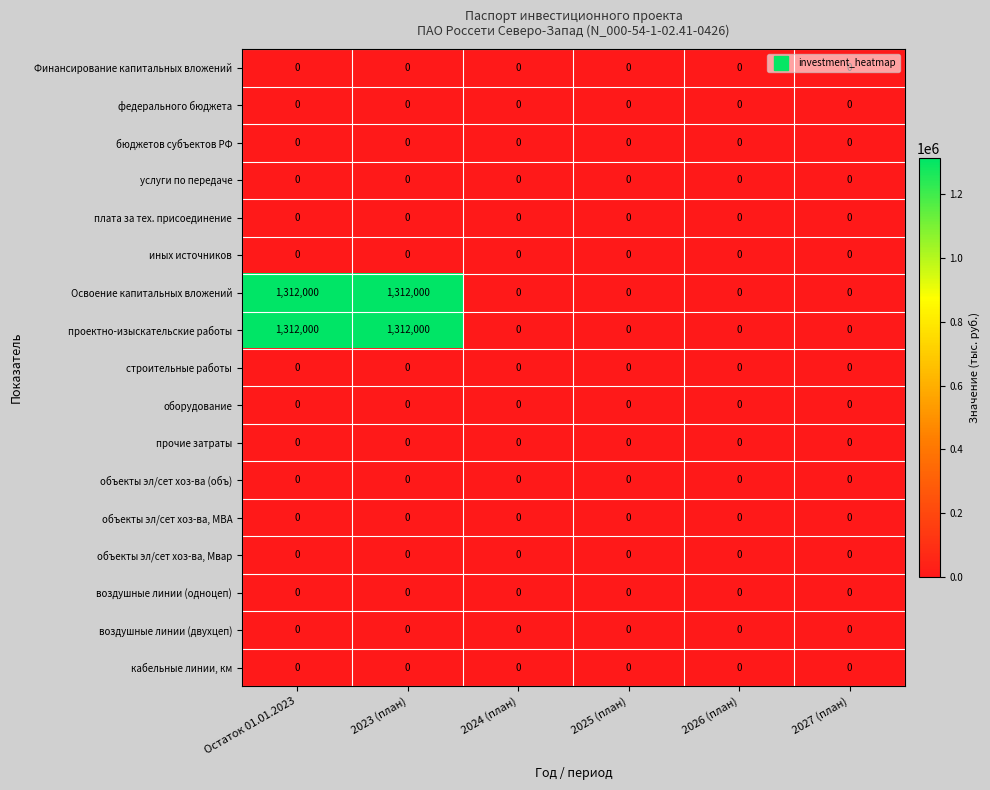

What is the total value across all series at Остаток 01.01.2023?

2624000